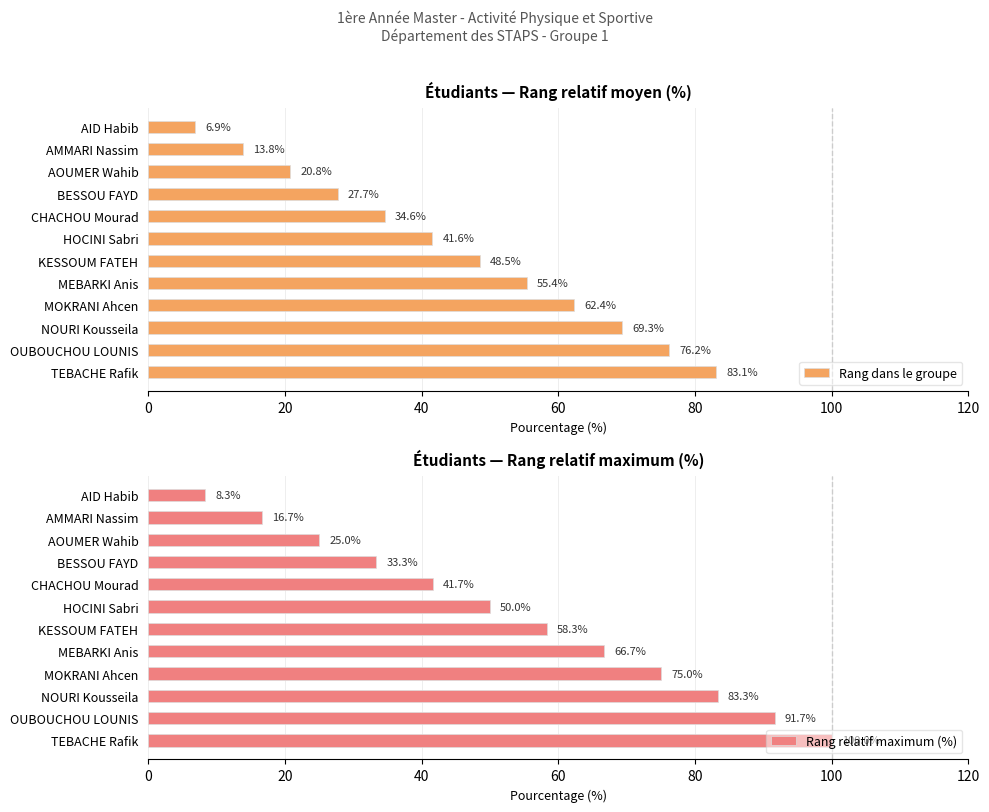

What is the sum of all Rang dans le groupe values?

540.3